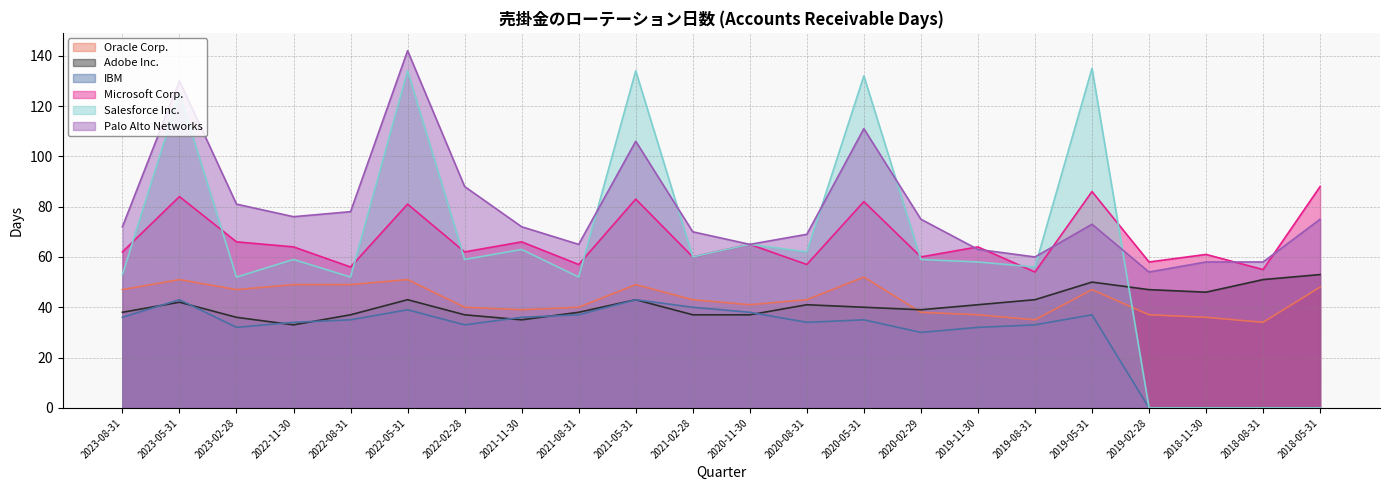

What is the difference between the maximum and minimum values in the Adobe Inc. series?

20